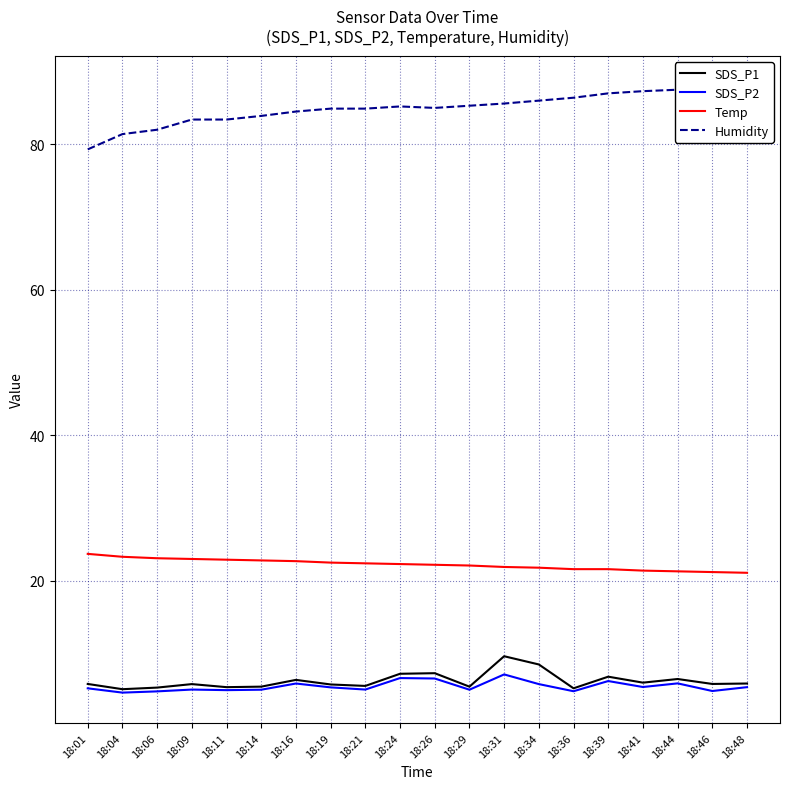

True or false: SDS_P2 and Humidity intersect in this chart.

False